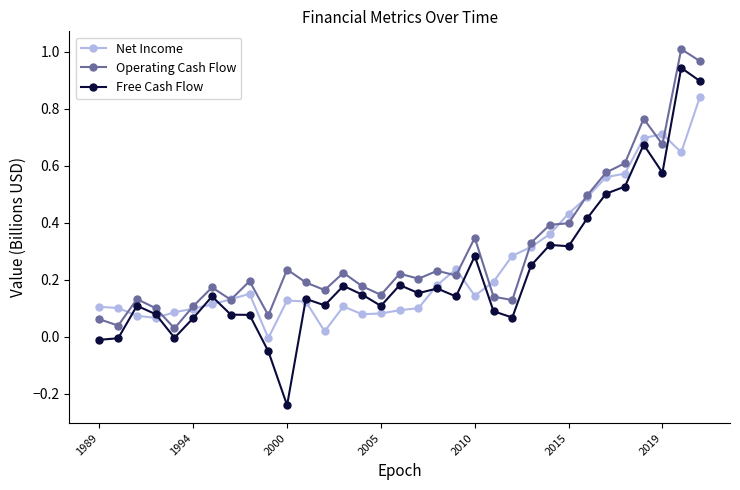

Which series has the largest range (max minus min)?

Free Cash Flow